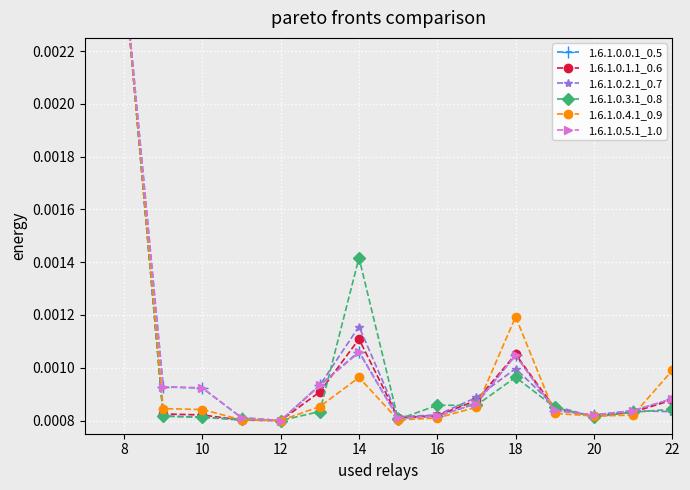

Which category has the highest value in the 1.6.1.0.3.1_0.8 series?

8